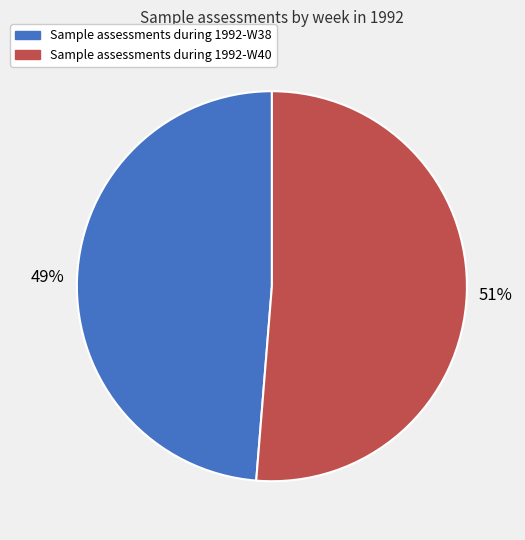

Between Sample assessments during 1992-W40 and Sample assessments during 1992-W38, which is larger?

Sample assessments during 1992-W40